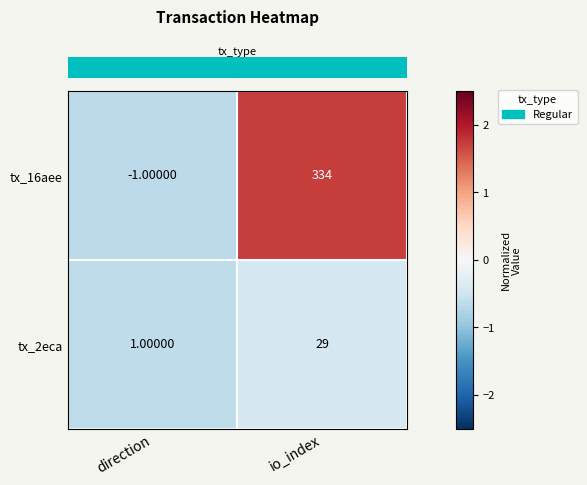

List the series in order of their overall mean, highest first.

tx_16aee, tx_2eca